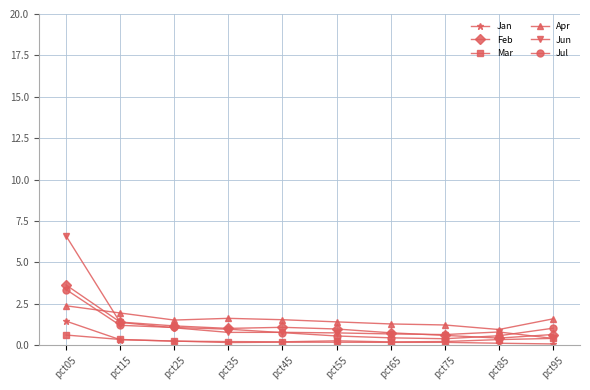

How many data points in Apr are less than 1?

1